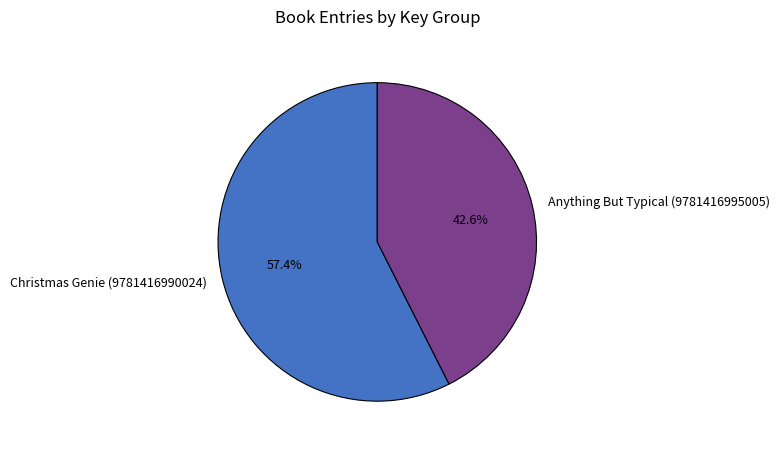

Does Anything But Typical (9781416995005) account for over 50% of the chart?

No